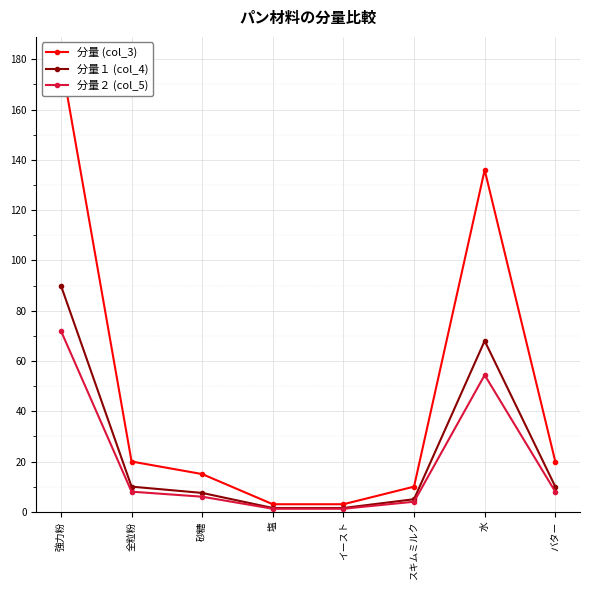

Where is 分量 (col_3) nearest to the value 91?

水